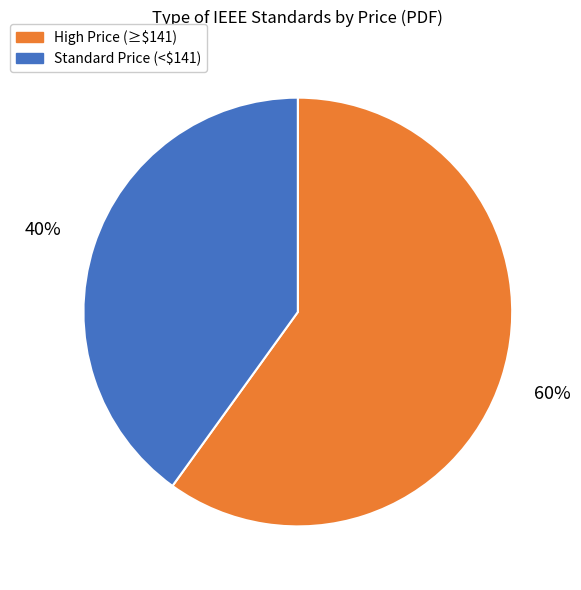

What is the smallest slice in the pie chart?

Standard Price (<$141)